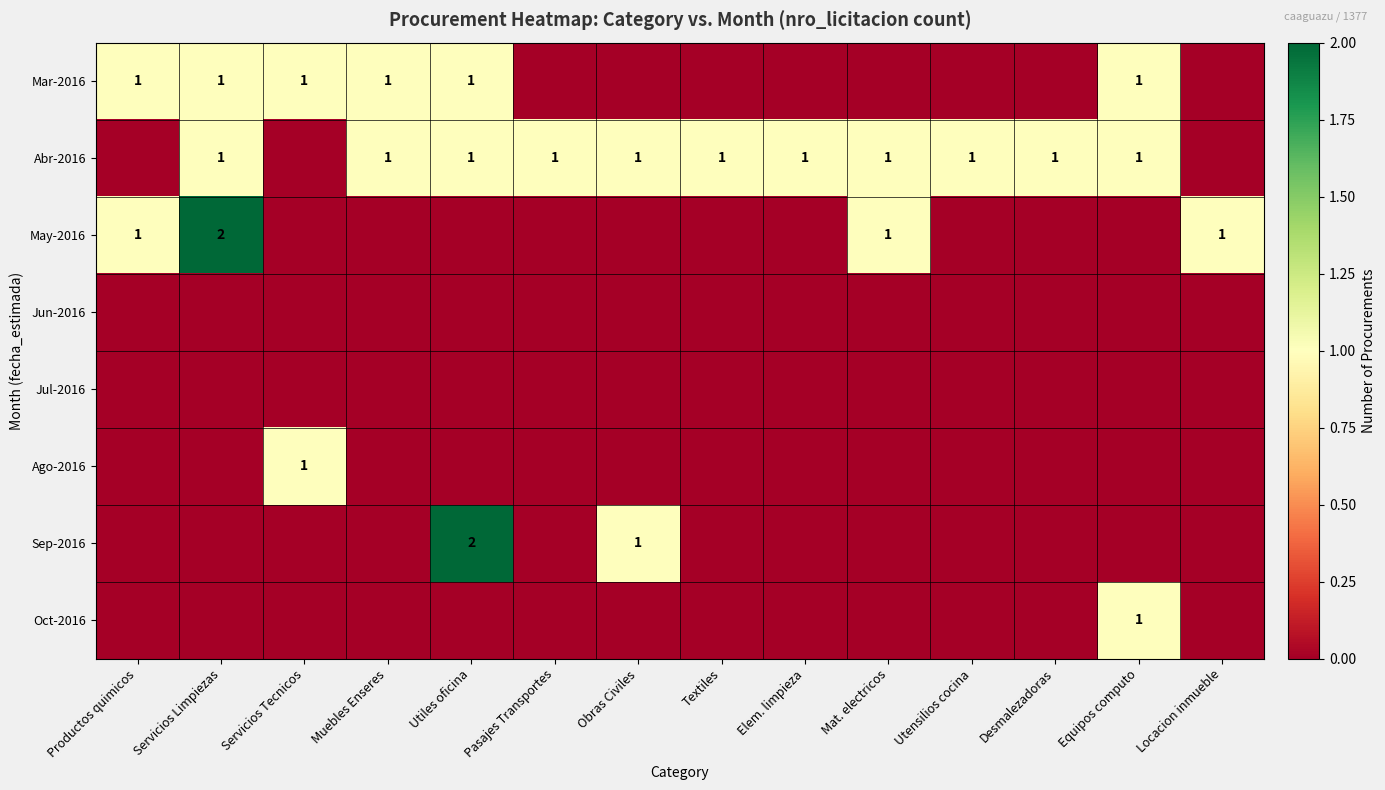

At how many categories does at least one series exceed 0?

14